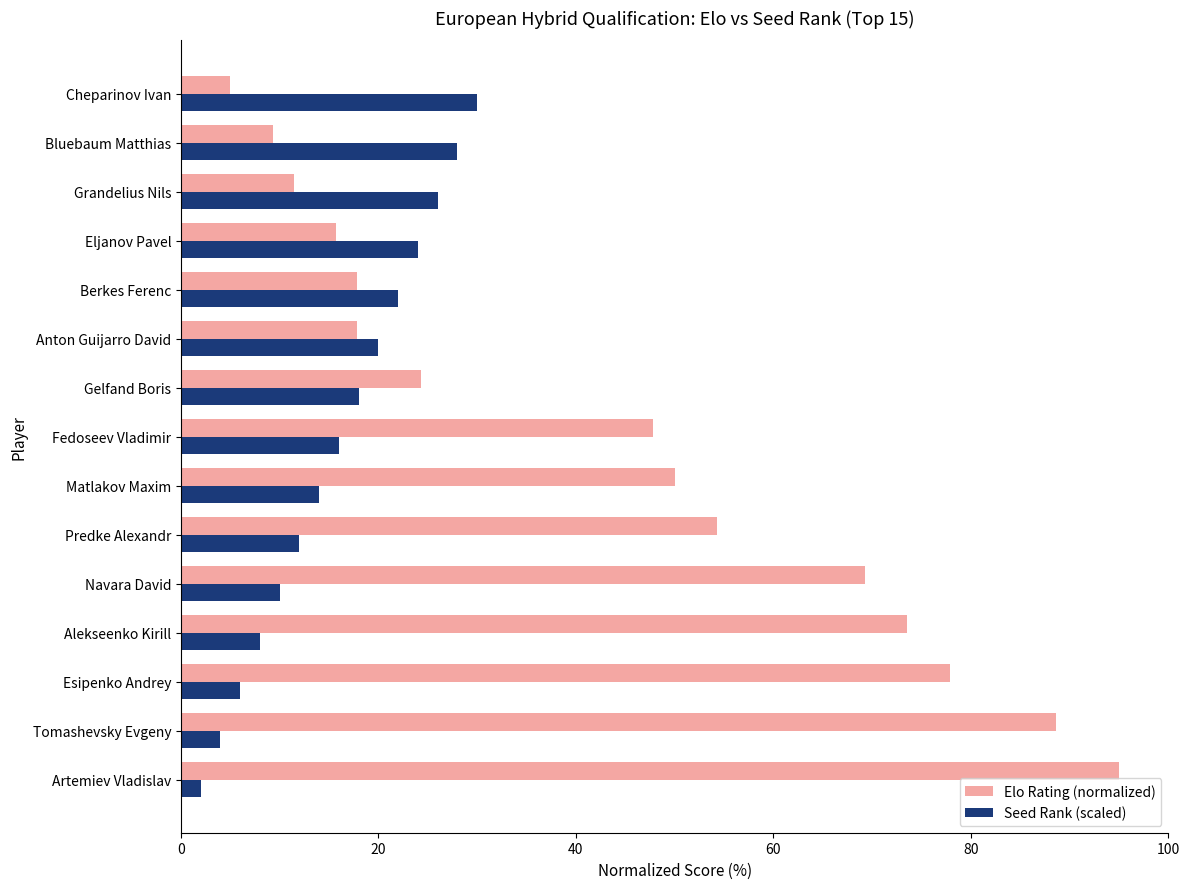

At which category does the chart reach its minimum across all series?

Artemiev Vladislav